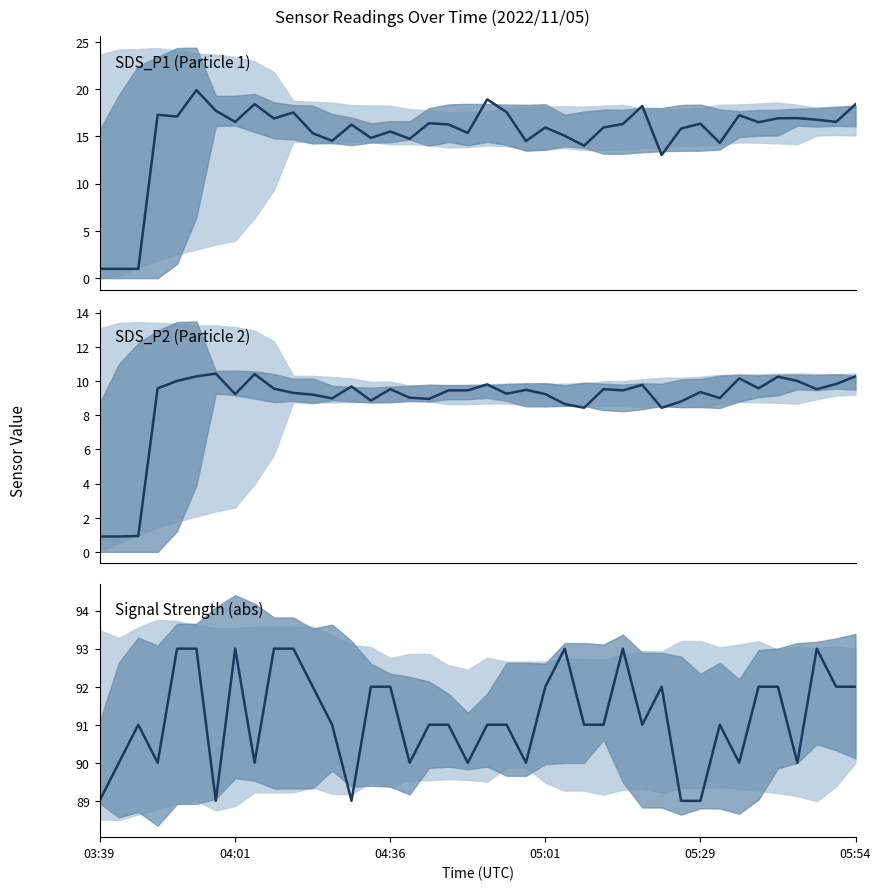

What is the difference between the maximum and minimum values in the Signal Strength (abs) series?

4.0